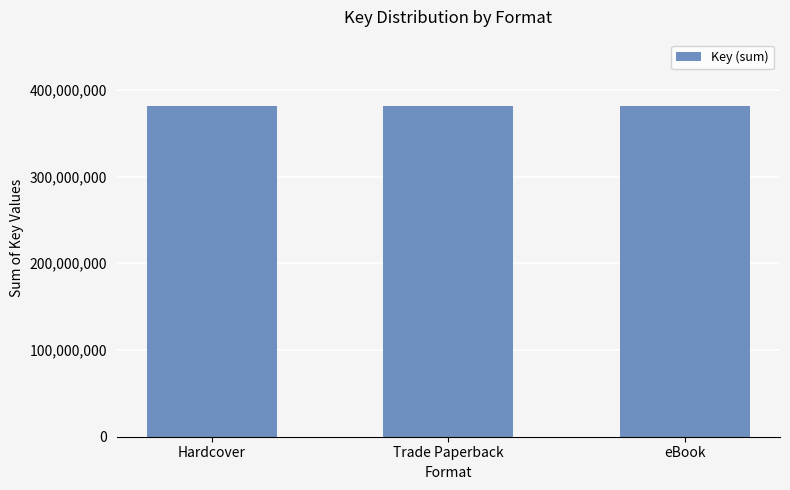

What is the change in value from Trade Paperback to Hardcover?

-1333